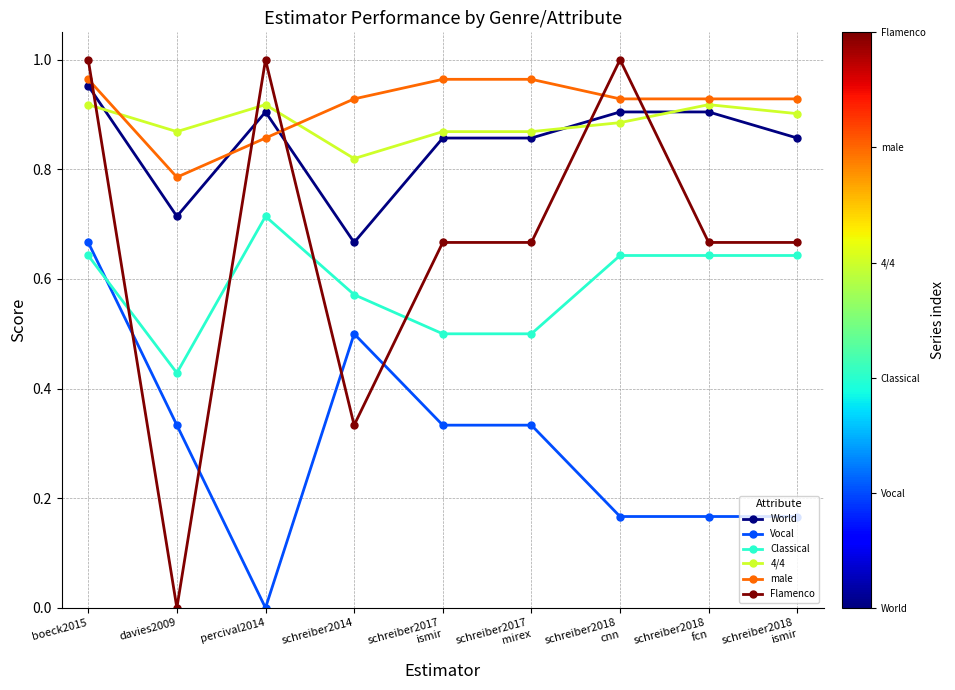

The value of Vocal at schreiber2017
ismir is 0.2. True or false?

False